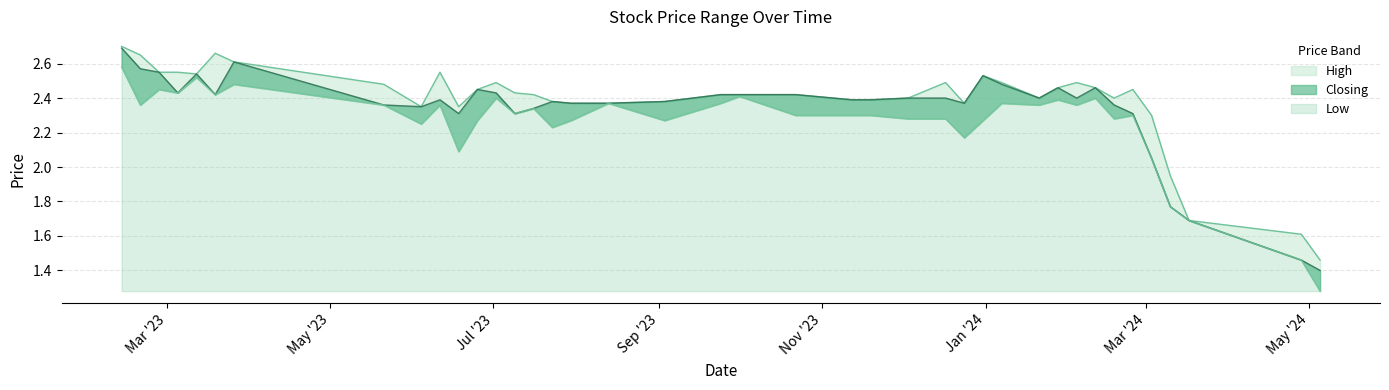

True or false: Low and High intersect in this chart.

False